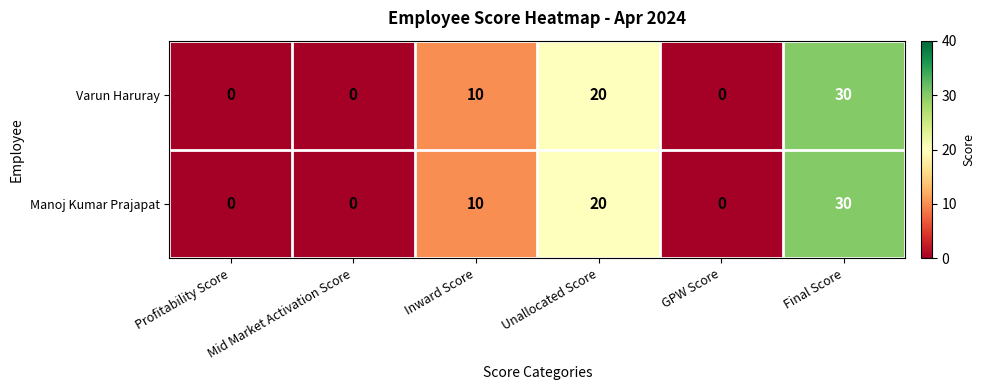

At which category is the sum across all series the highest?

Final Score